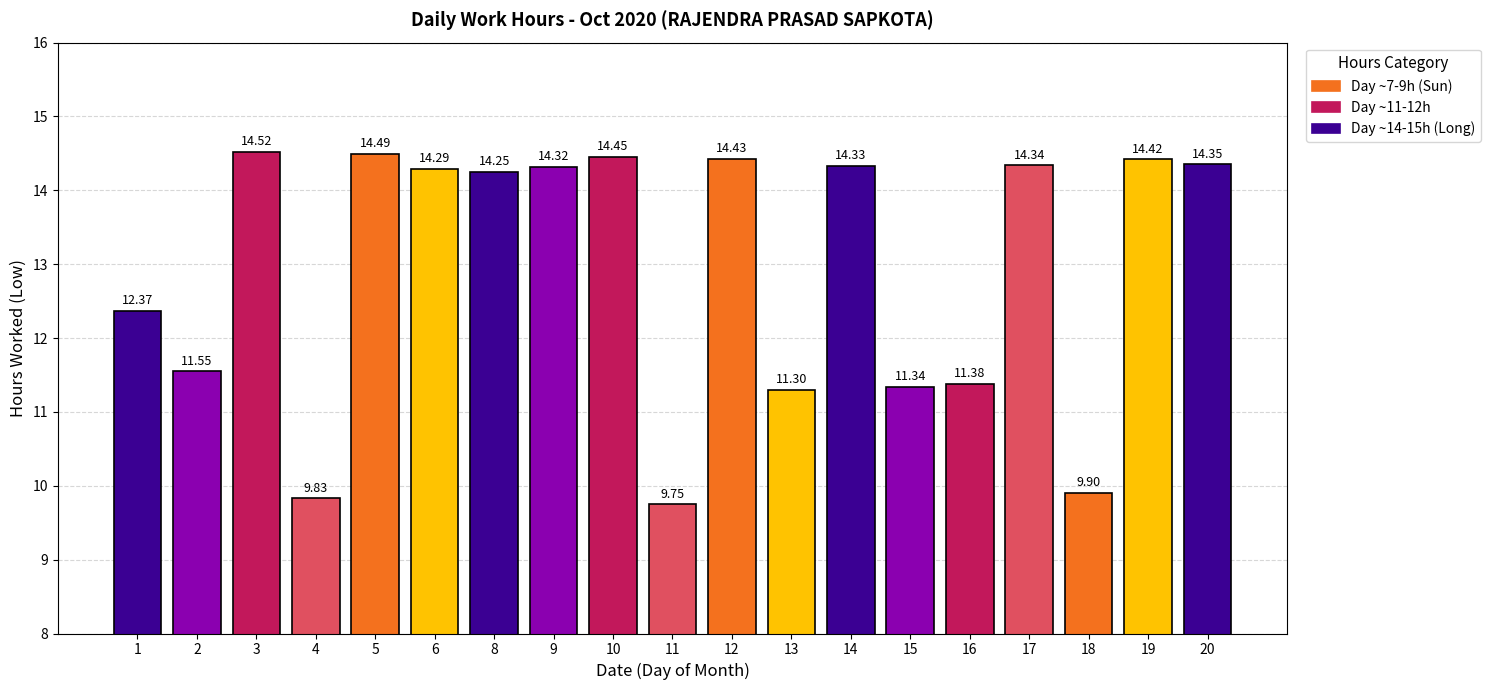

What is the value of the 15th bar from the left?

11.4